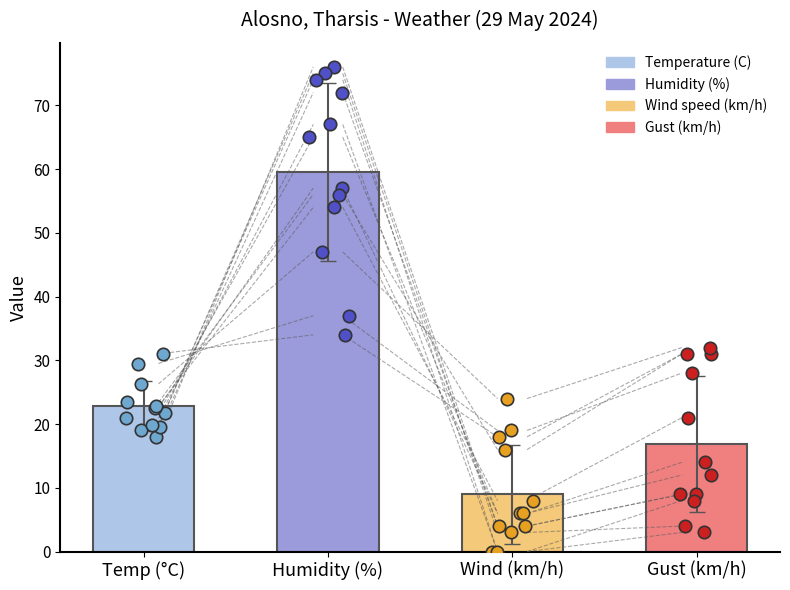

Which series contains the highest Y value?

Humidity (%)